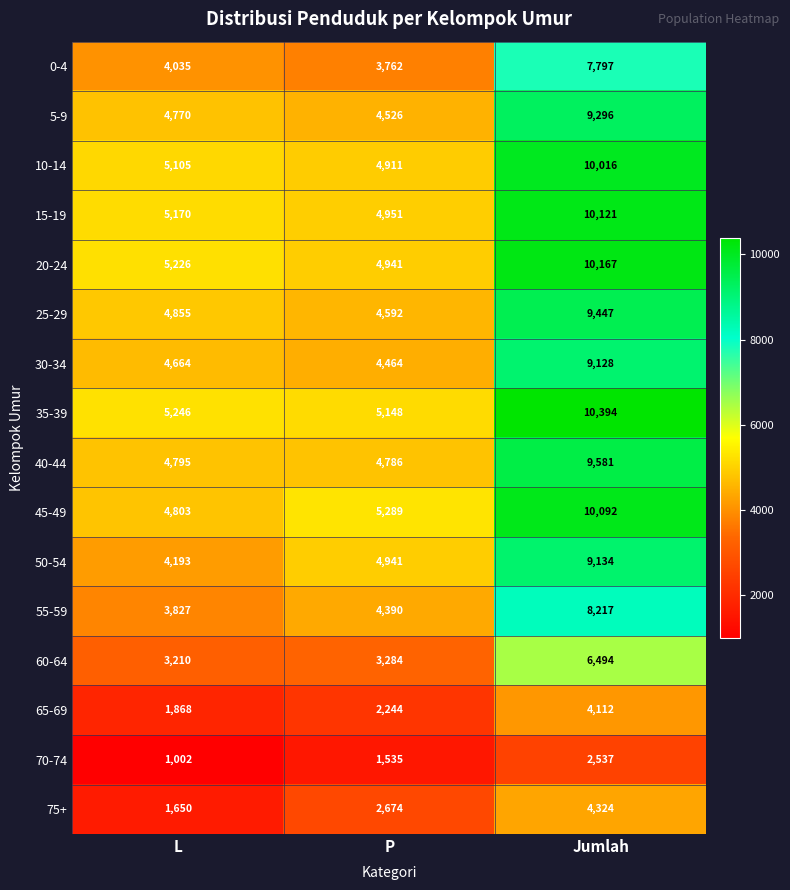

Which series has the largest range (max minus min)?

45-49